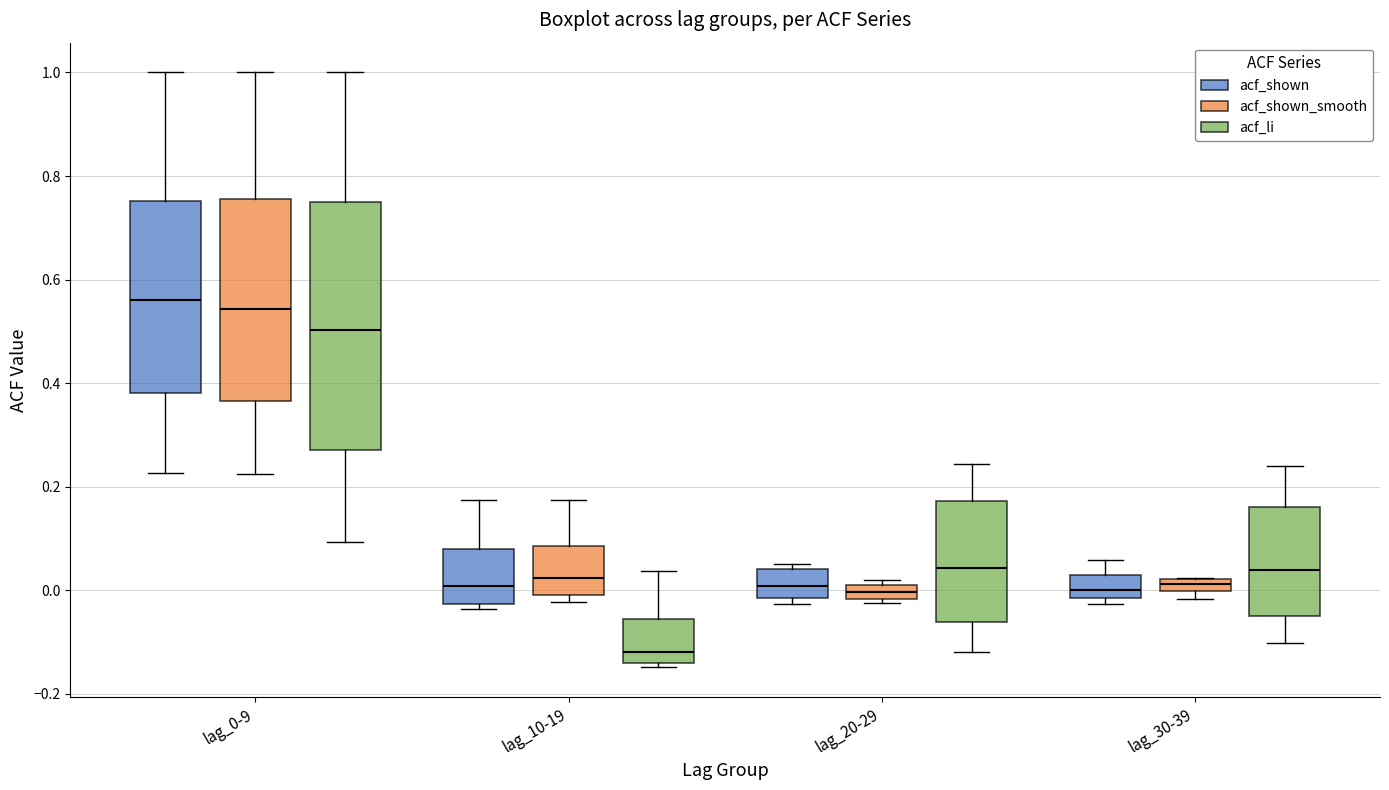

Where is the upper edge of the box for lag_10-19 (acf_li) on the y-axis? The values are not printed on the chart, so give them approximately, as read against the axis.

-0.06